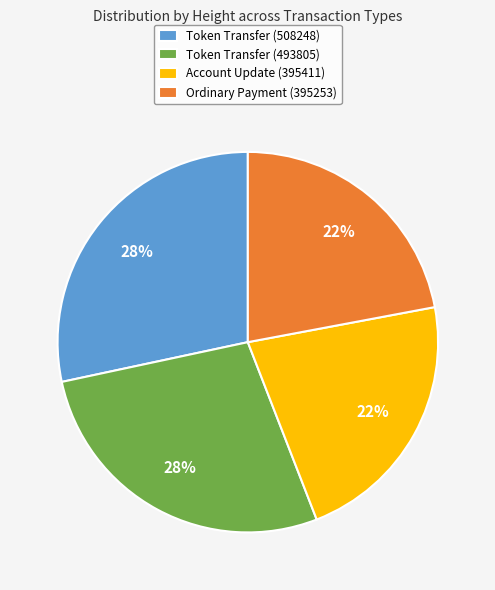

To the nearest percent, what percentage of the pie is Token Transfer (493805)?

28%